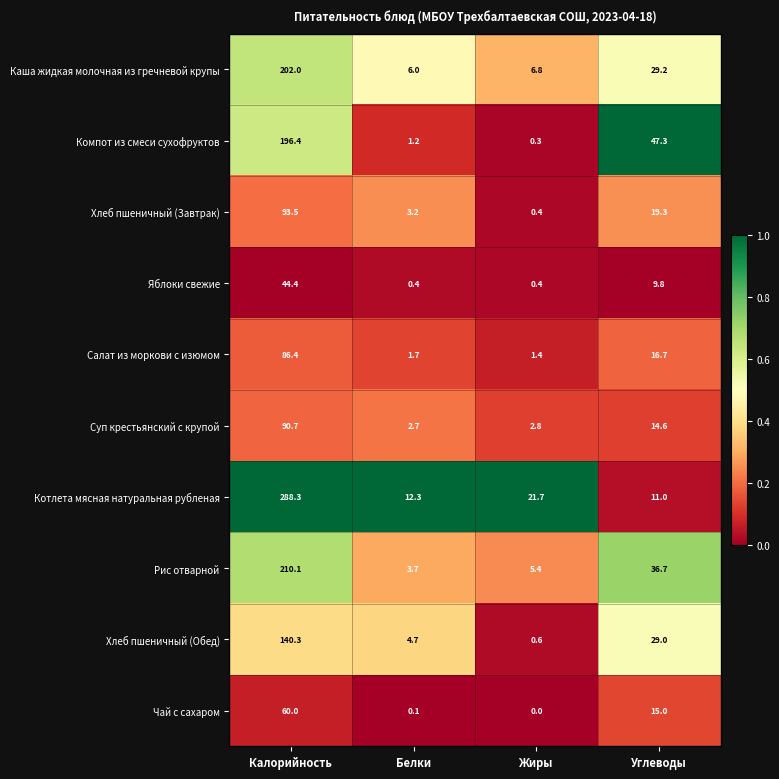

What is the total value across all series at Калорийность?

1412.1